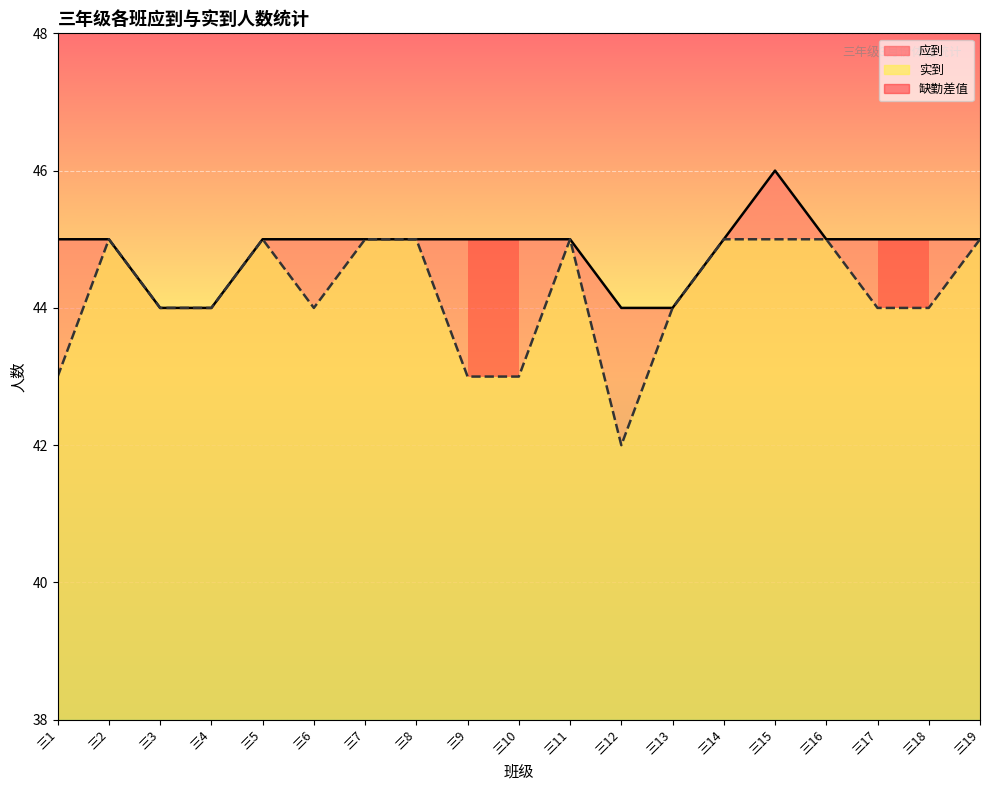

Rank the series by their average value, from highest to lowest.

应到, 实到